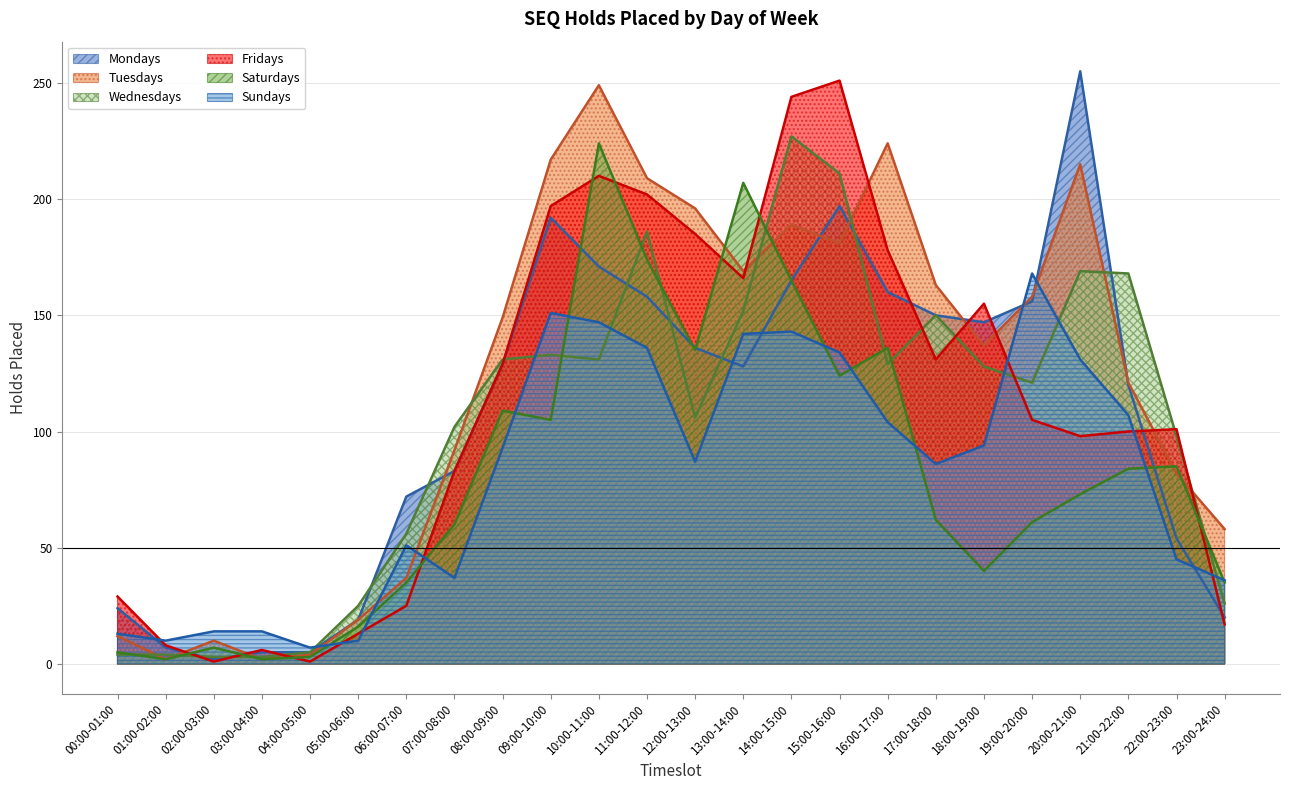

List the labels in order of Sundays value, smallest first.

04:00-05:00, 01:00-02:00, 05:00-06:00, 00:00-01:00, 02:00-03:00, 03:00-04:00, 23:00-24:00, 07:00-08:00, 22:00-23:00, 06:00-07:00, 17:00-18:00, 12:00-13:00, 08:00-09:00, 18:00-19:00, 16:00-17:00, 21:00-22:00, 20:00-21:00, 15:00-16:00, 11:00-12:00, 13:00-14:00, 14:00-15:00, 10:00-11:00, 09:00-10:00, 19:00-20:00